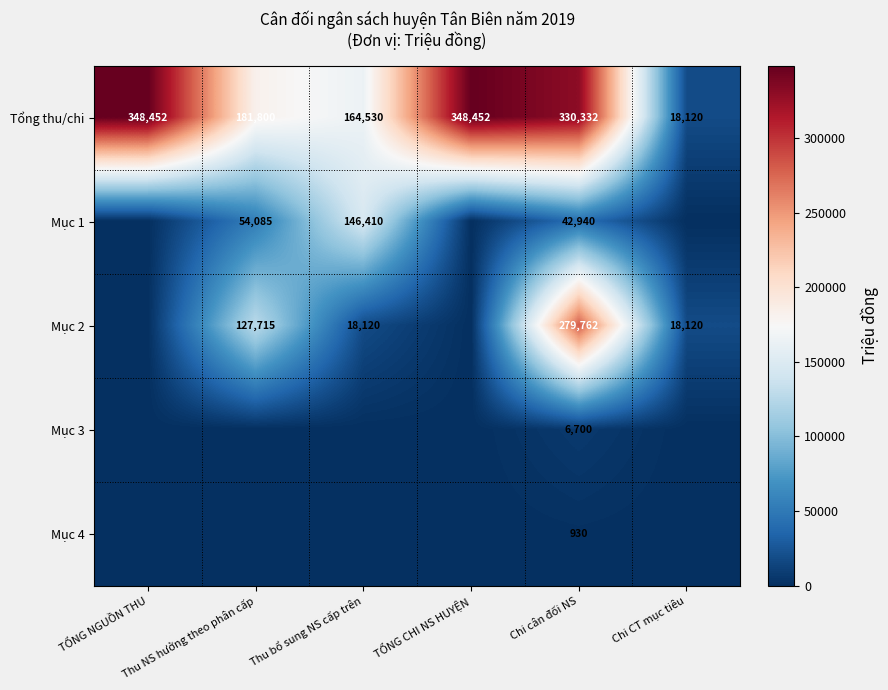

The Mục 4 series shows 930 at Chi cân đối NS. True or false?

True